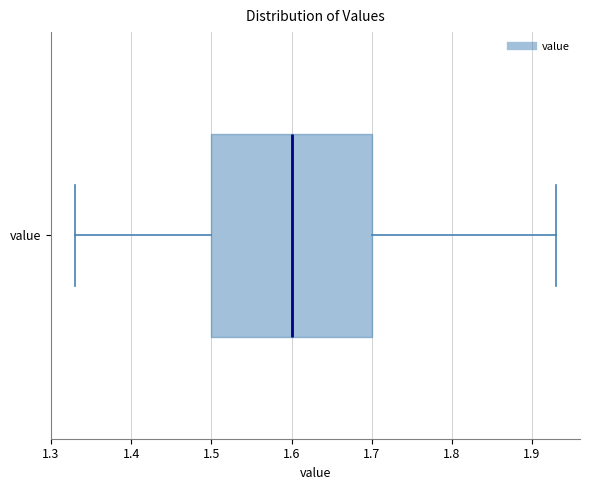

Read this box plot against the x-axis: the position of the median line, the range covered by the box, and the ends of both whiskers. The values are not printed on the chart, so give them approximately, as read against the axis.

median 1.60, box 1.50 to 1.70, whiskers 1.33 to 1.93